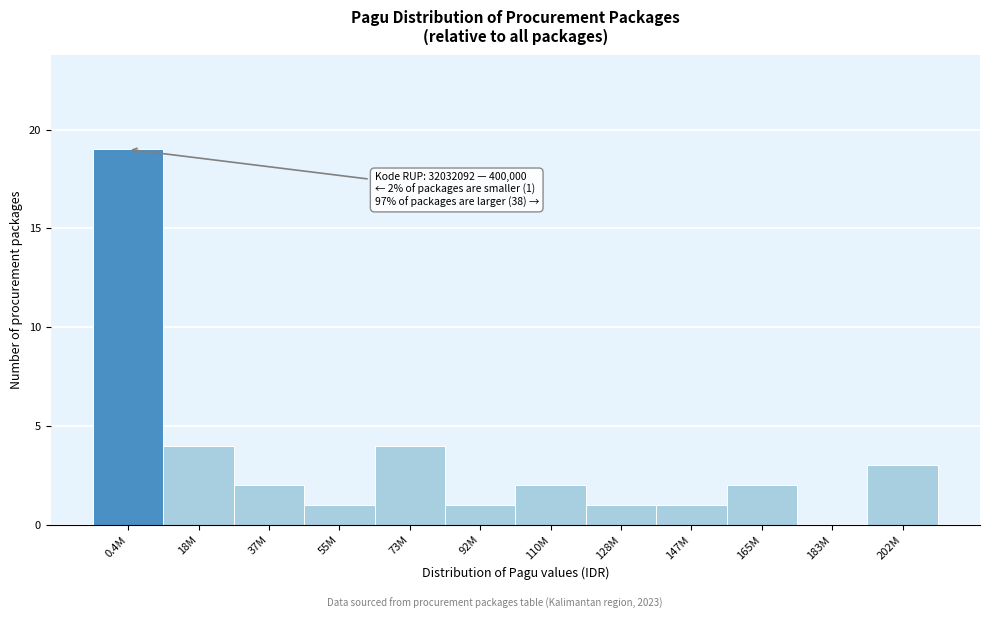

Reading left to right, extract all data points from this chart.

0.4M=19	18M=4	37M=2	55M=1	73M=4	92M=1	110M=2	128M=1	147M=1	165M=2	183M=0	202M=3